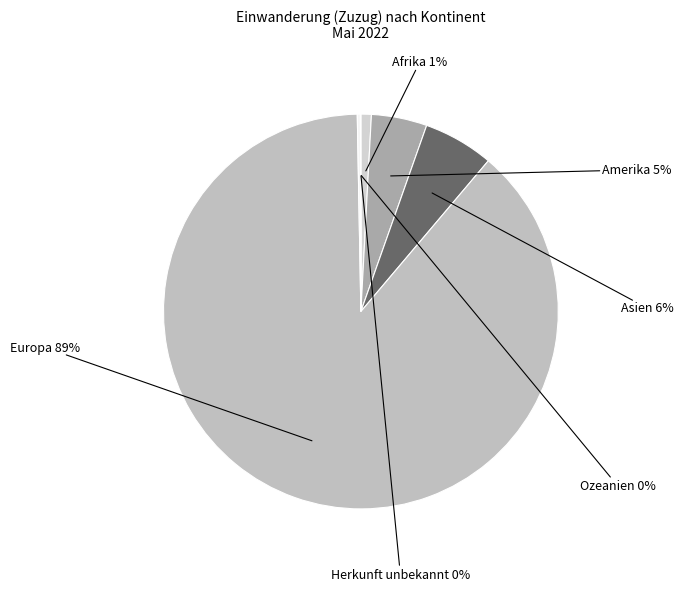

Do Asien and Europa together represent more than half of the pie?

Yes